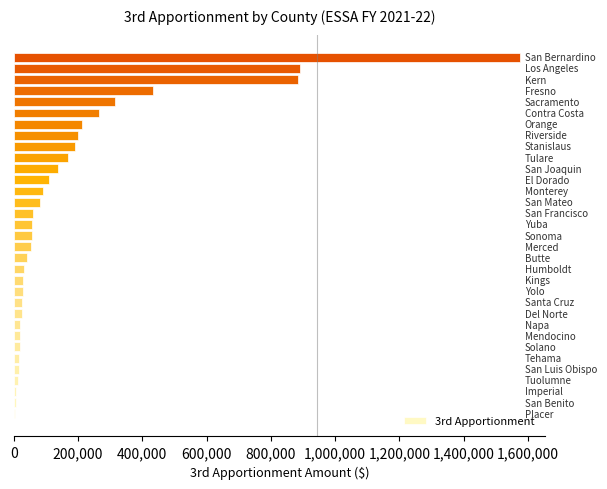

What is the greatest value displayed?

1574700